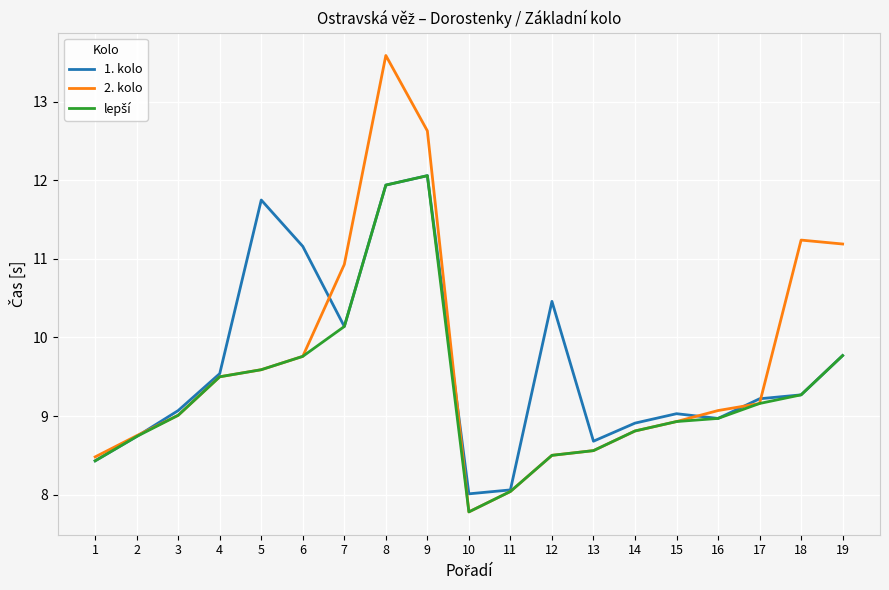

Where is 1. kolo nearest to the value 10?

7